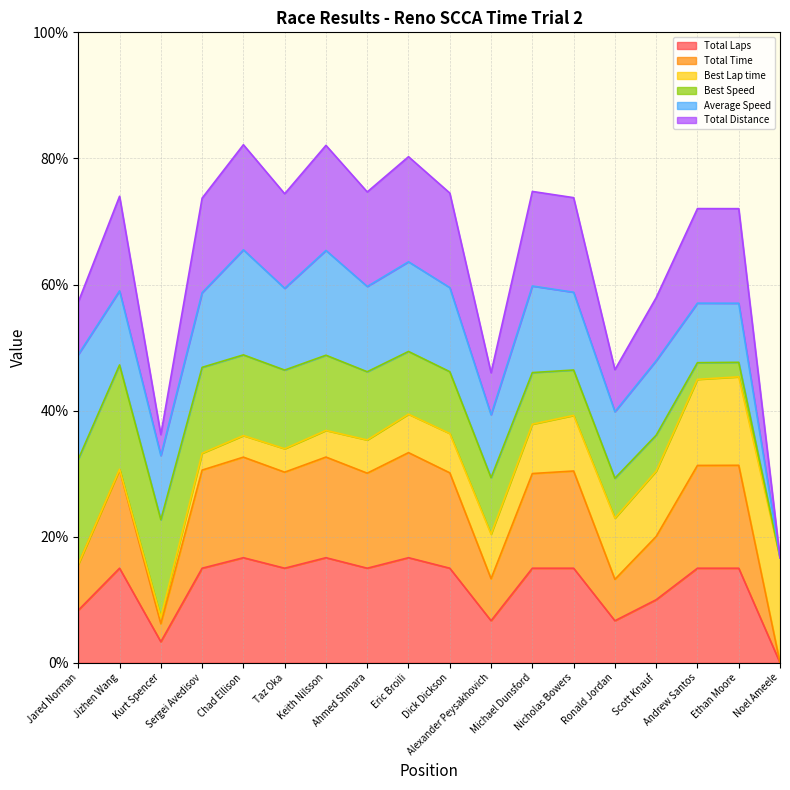

What is the average value of the Total Laps series?

12.2